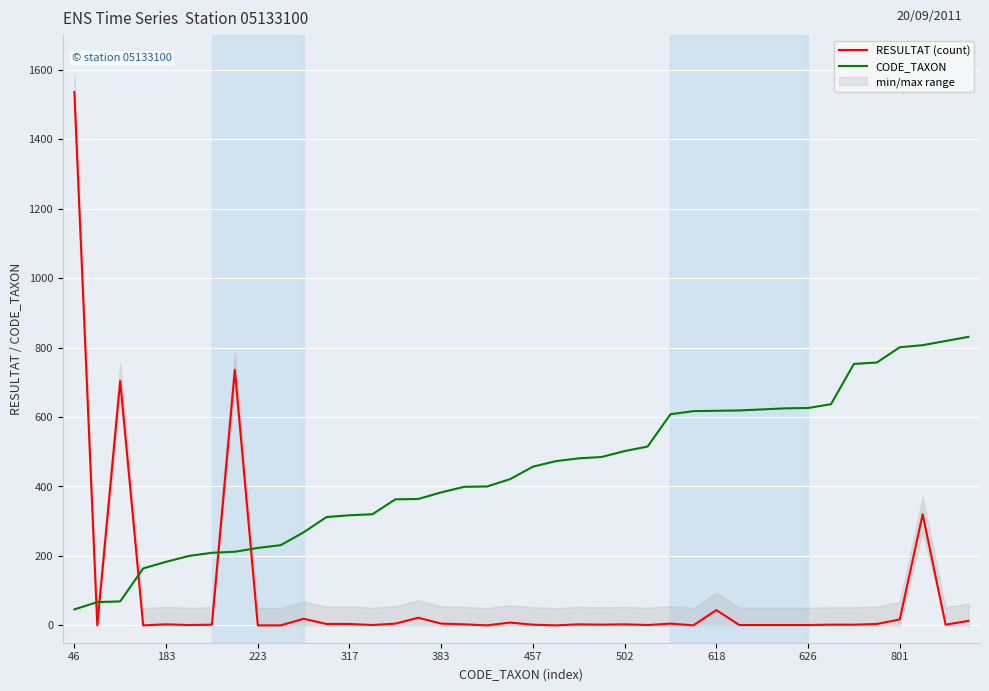

True or false: CODE_TAXON and RESULTAT (count) intersect in this chart.

True